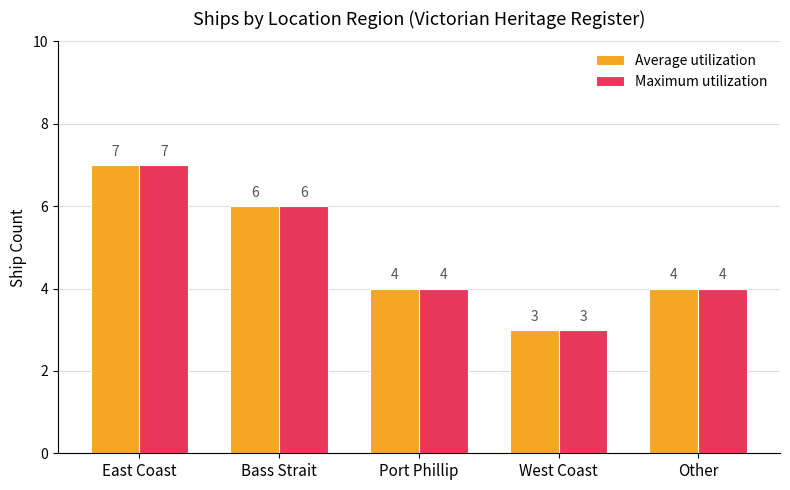

Which label corresponds to the largest value in the chart?

East Coast